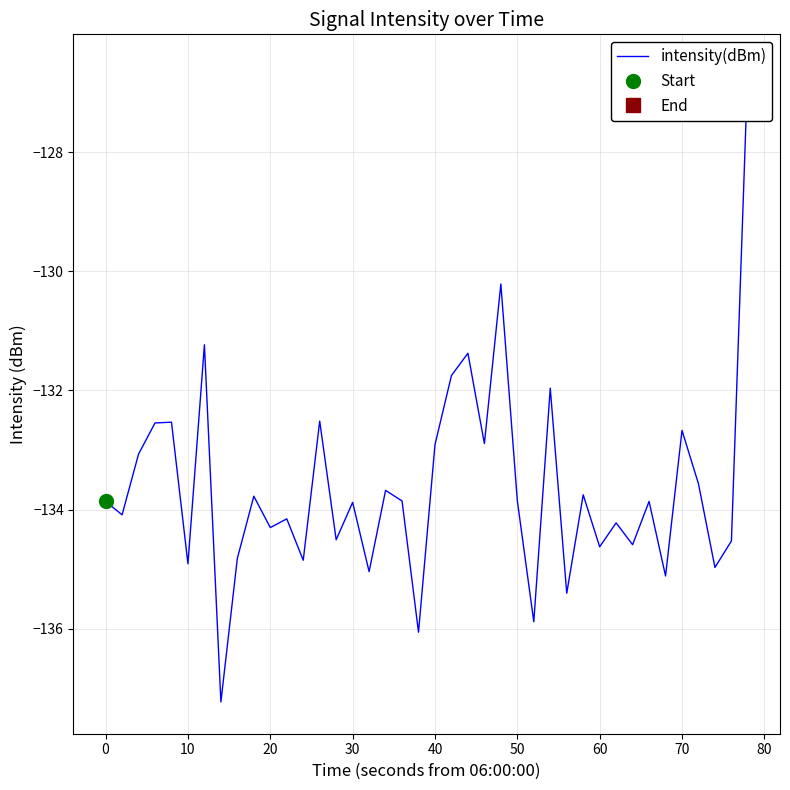

What is the minimum value shown in the chart?

-137.2